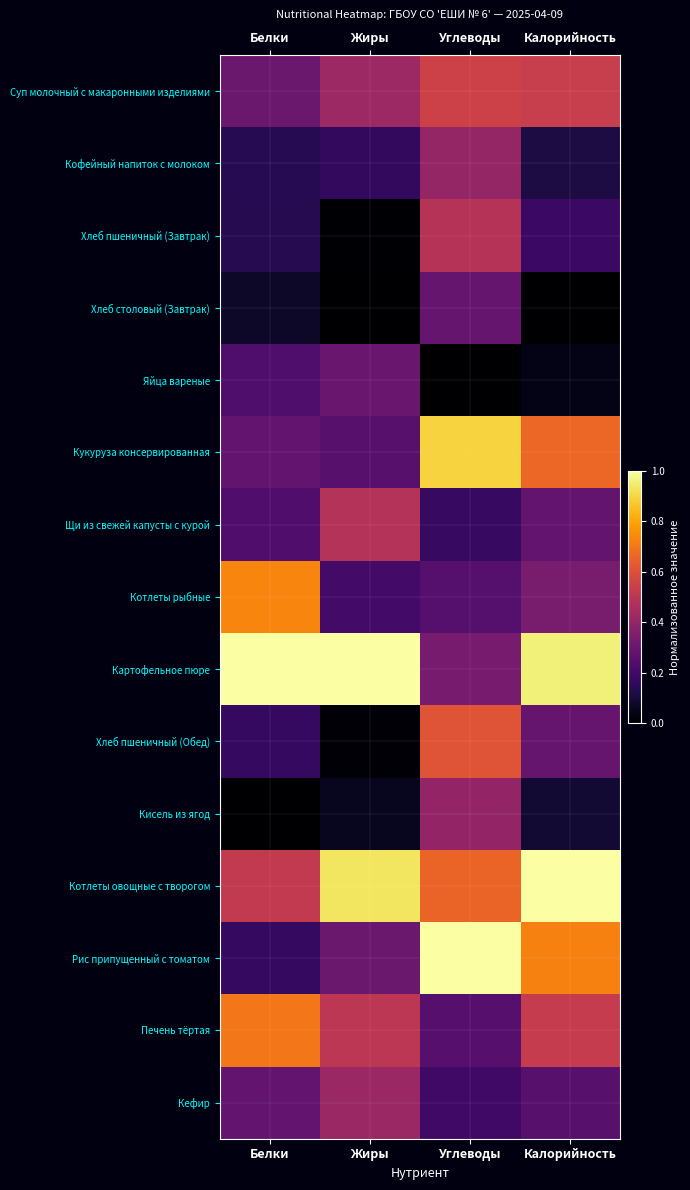

Which series has the widest spread of values?

Рис припущенный с томатом